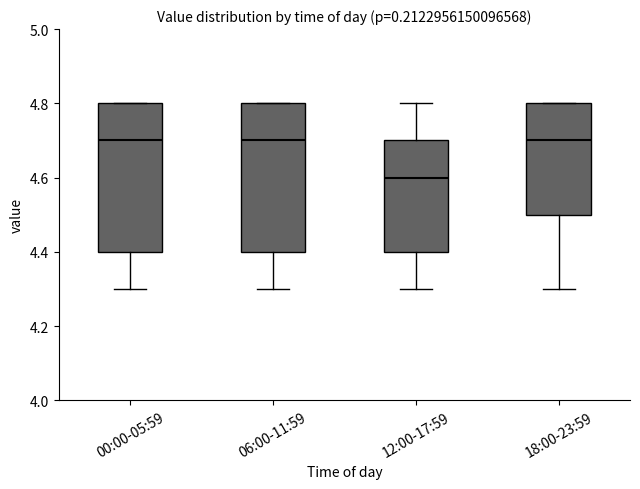

Reading left to right, transcribe this box plot: for each box, give where its median line is, the range the box spans, and where its two whiskers end, as read against the y-axis. The values are not printed on the chart, so give them approximately, as read against the axis.

00:00-05:59: median 4.7, box 4.4 to 4.8, whiskers 4.3 to 4.8
06:00-11:59: median 4.7, box 4.4 to 4.8, whiskers 4.3 to 4.8
12:00-17:59: median 4.6, box 4.4 to 4.7, whiskers 4.3 to 4.8
18:00-23:59: median 4.7, box 4.5 to 4.8, whiskers 4.3 to 4.8